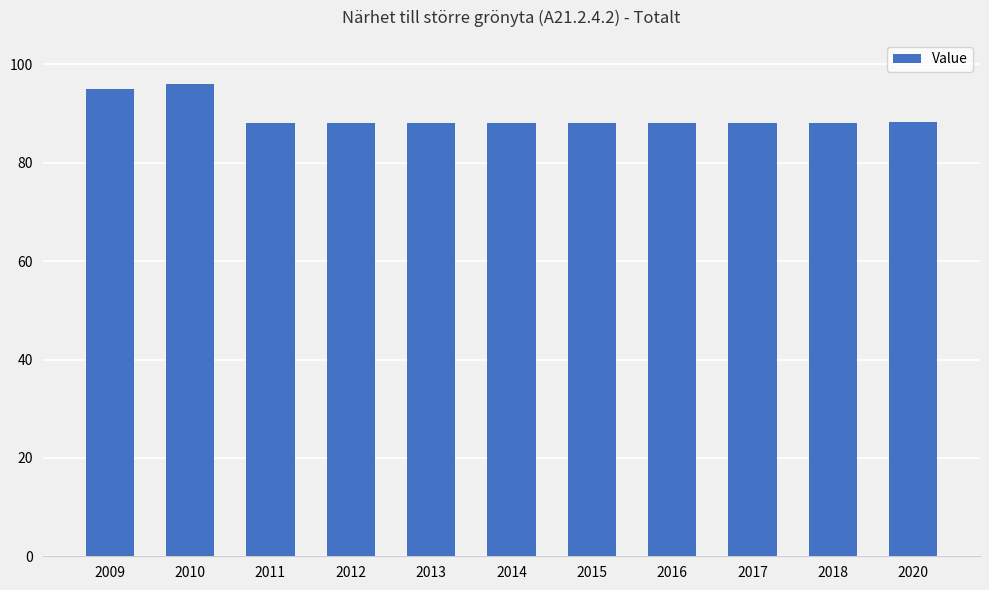

True or false: the data shows 88.0 at 2011.

True